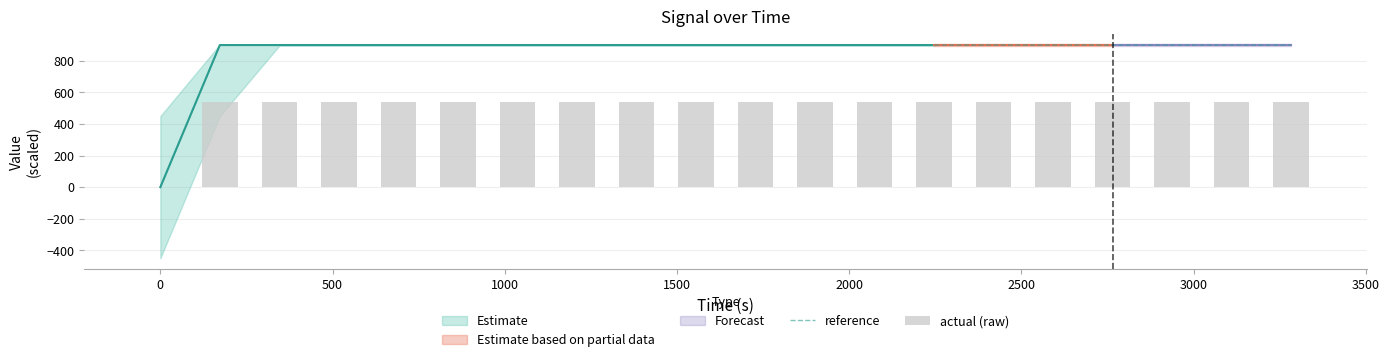

What is the highest value of the reference series?

898.1